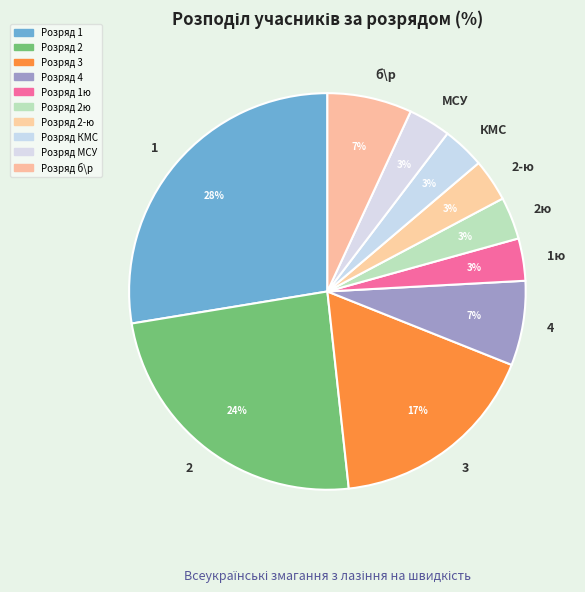

To the nearest percent, what is the difference between the 4 and 3 slice percentages?

10%